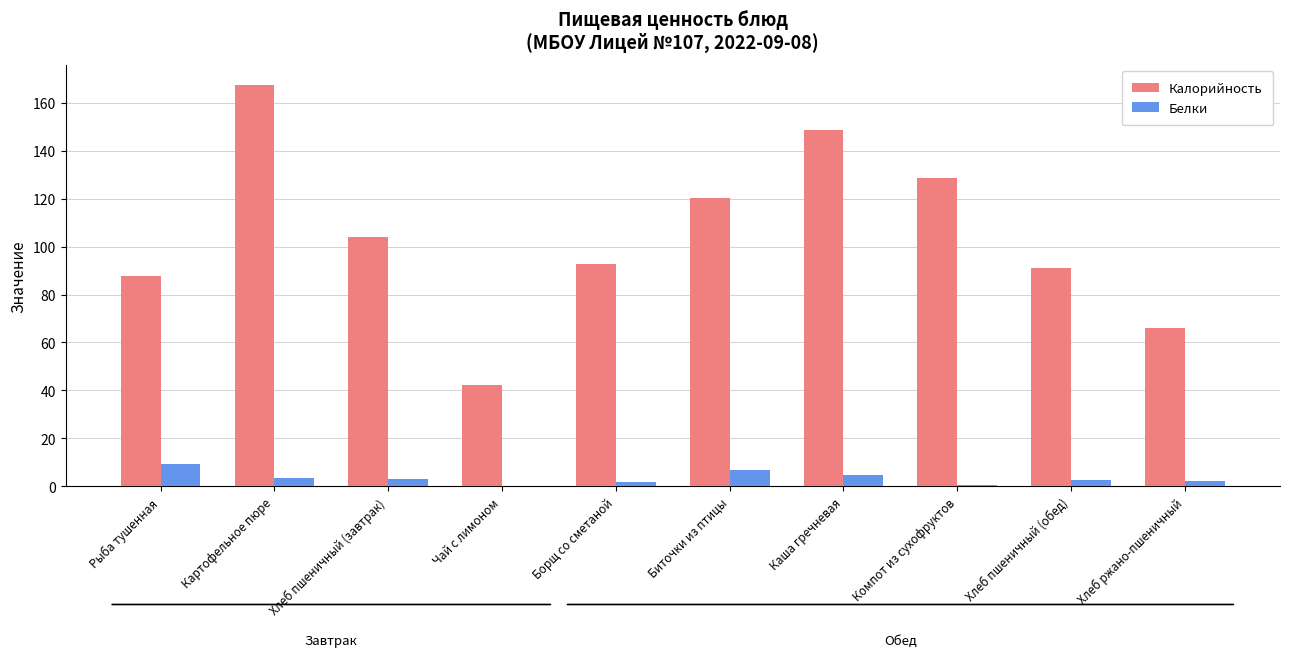

Are the bars horizontal?

No